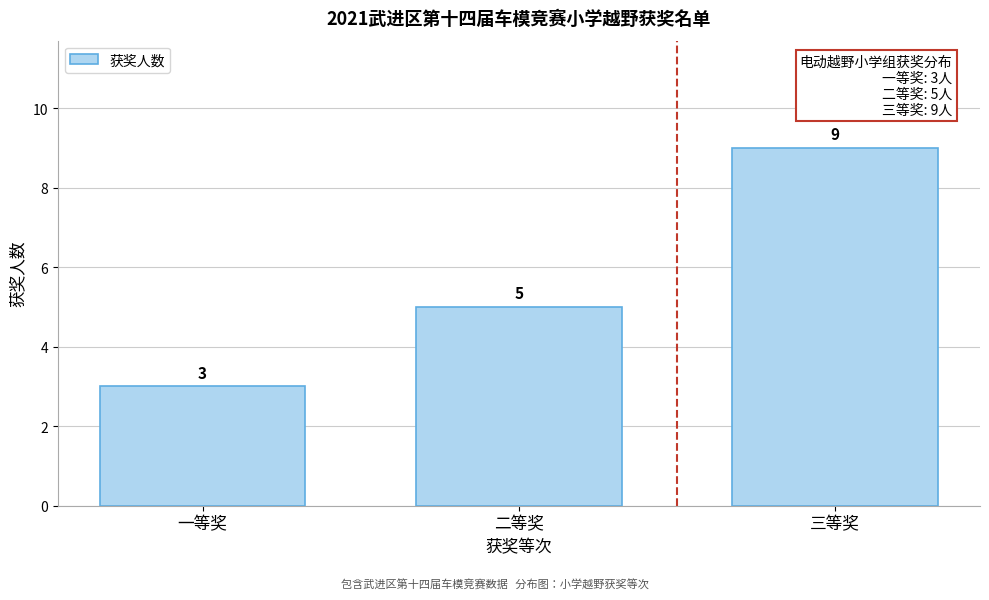

Reading right to left, list all the values displayed in this chart.

9	5	3